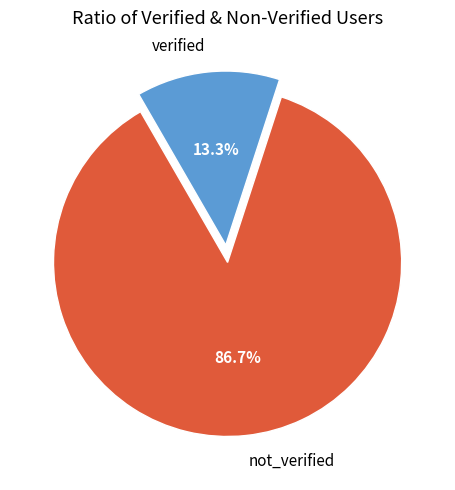

Rank the categories by value from highest to lowest.

not_verified, verified